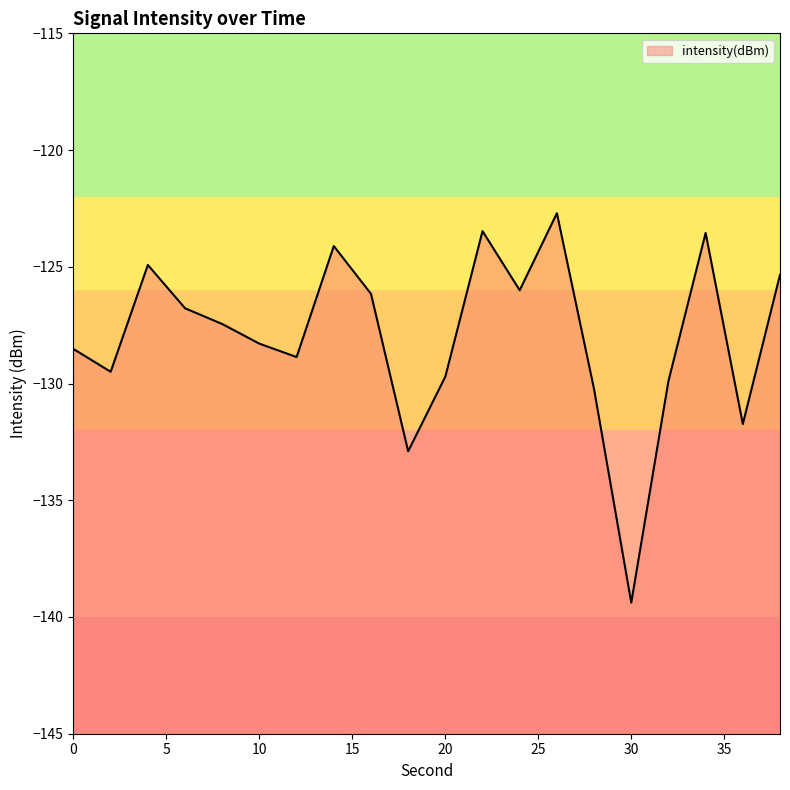

How many data points are above -127?

9